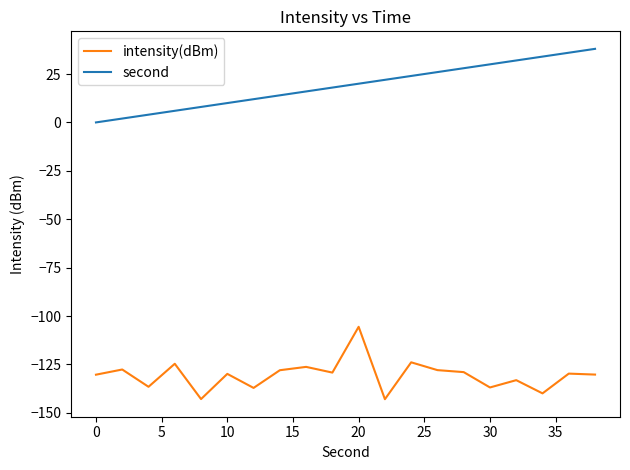

Rank the series by their average value, from lowest to highest.

intensity(dBm), second